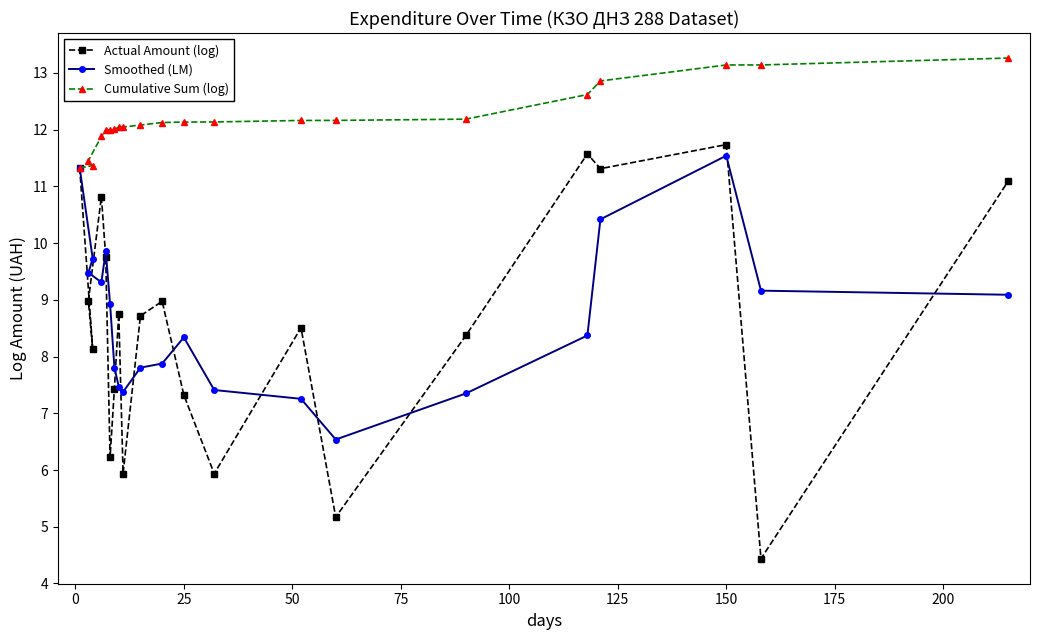

Is it true that Cumulative Sum (log) equals 20.5 at 25?

False